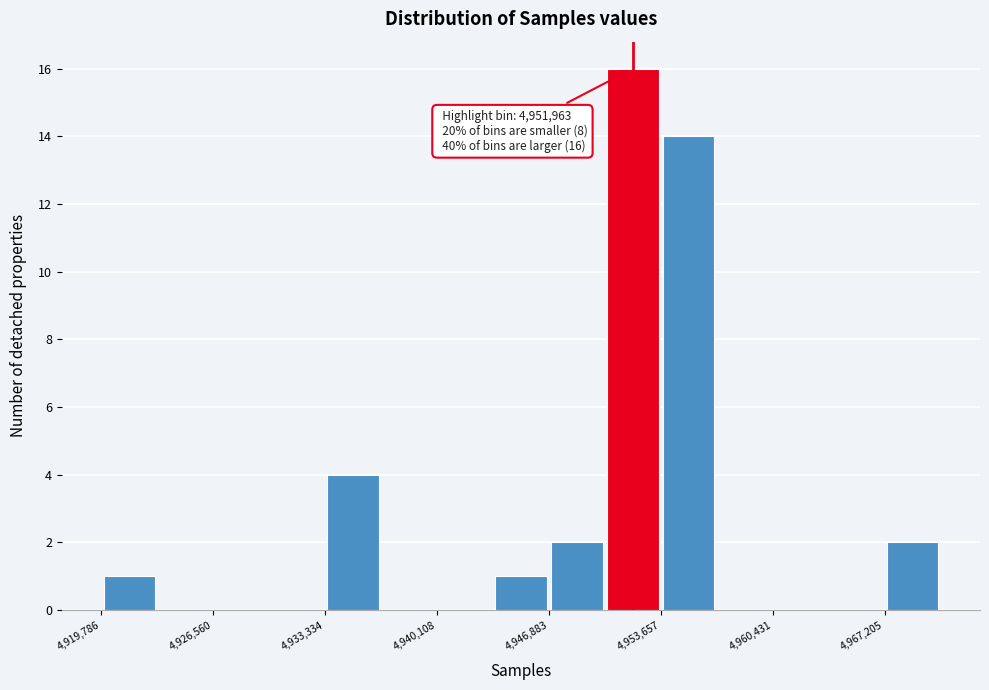

Around what value on the x-axis is the tallest bar? Give the approximate position of its centre, as read against the axis.

4952000